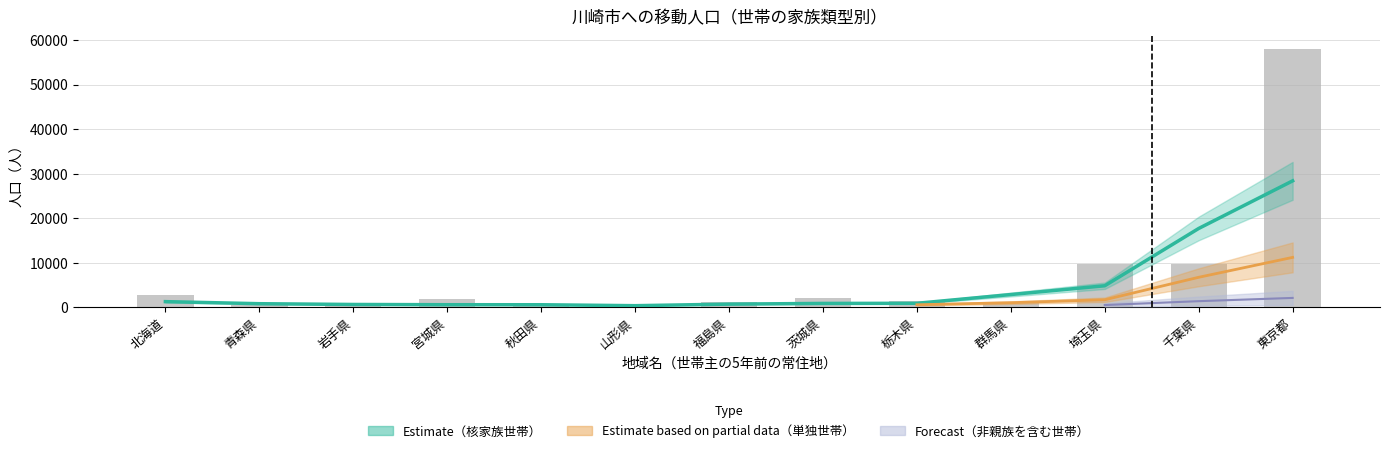

Reading left to right, extract all data points from this chart.

北海道=2727	青森県=577	岩手県=543	宮城県=1931	秋田県=319	山形県=481	福島県=1052	茨城県=2079	栃木県=1287	群馬県=1083	埼玉県=9767	千葉県=9634	東京都=57905